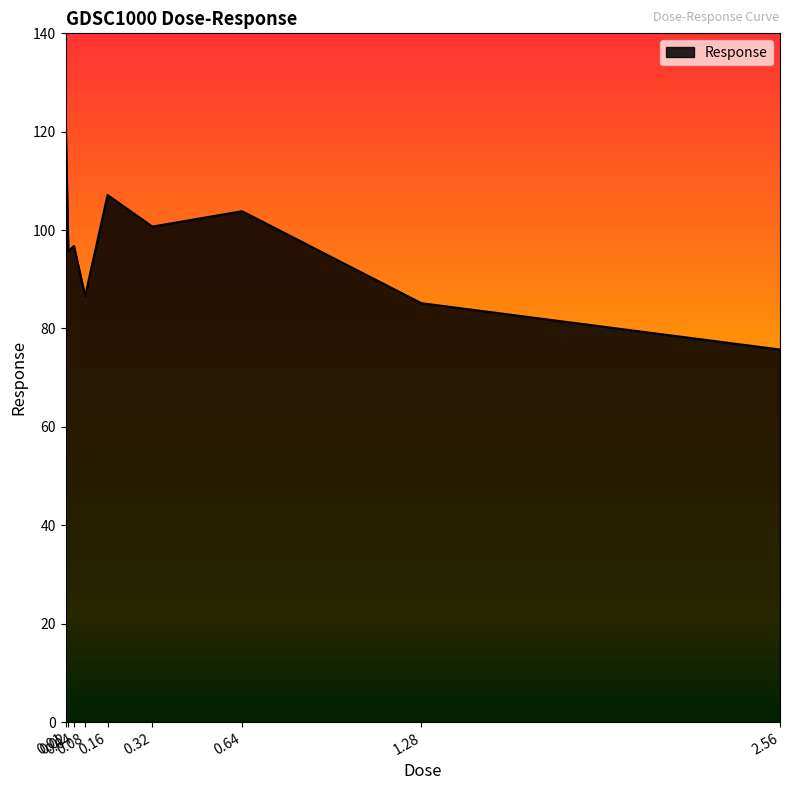

What is the difference between the maximum and minimum values?

47.9